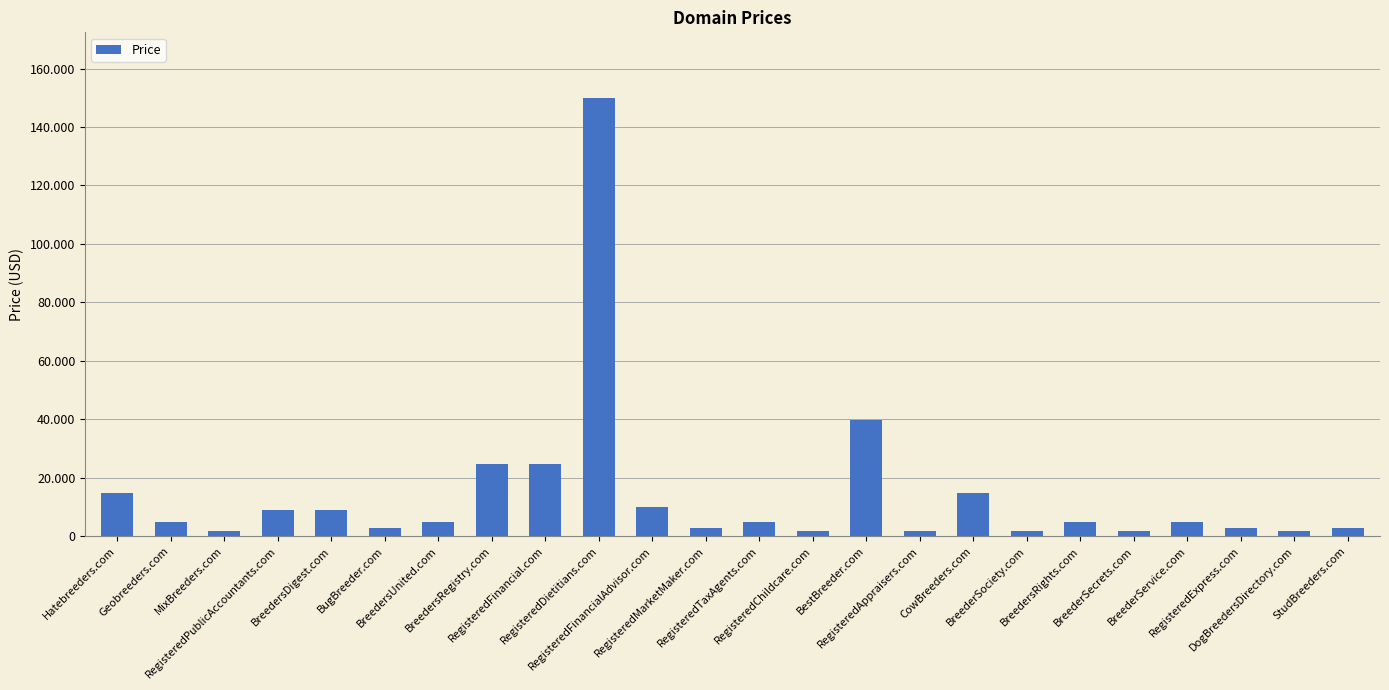

What is the change in value from RegisteredPublicAccountants.com to BreedersRights.com?

-4000